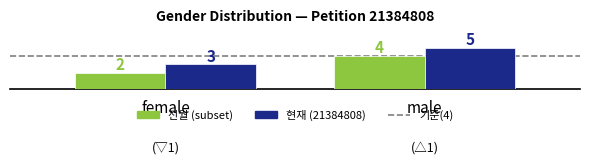

What is the label of the 1st bar from the right?

male